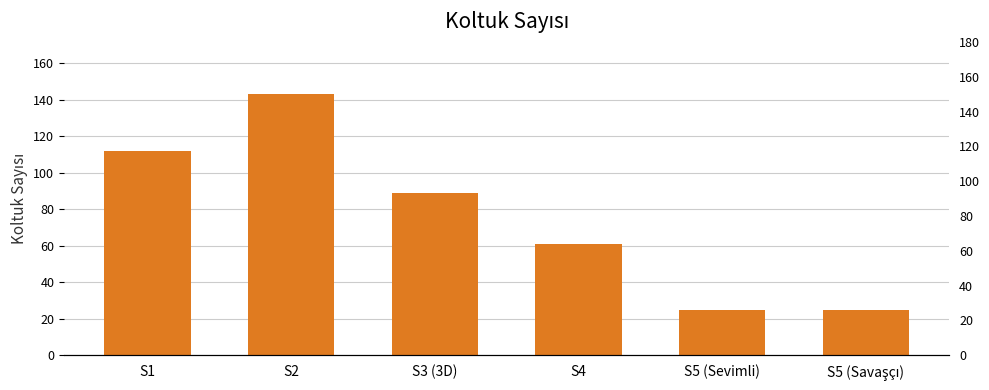

Are the bars horizontal?

No